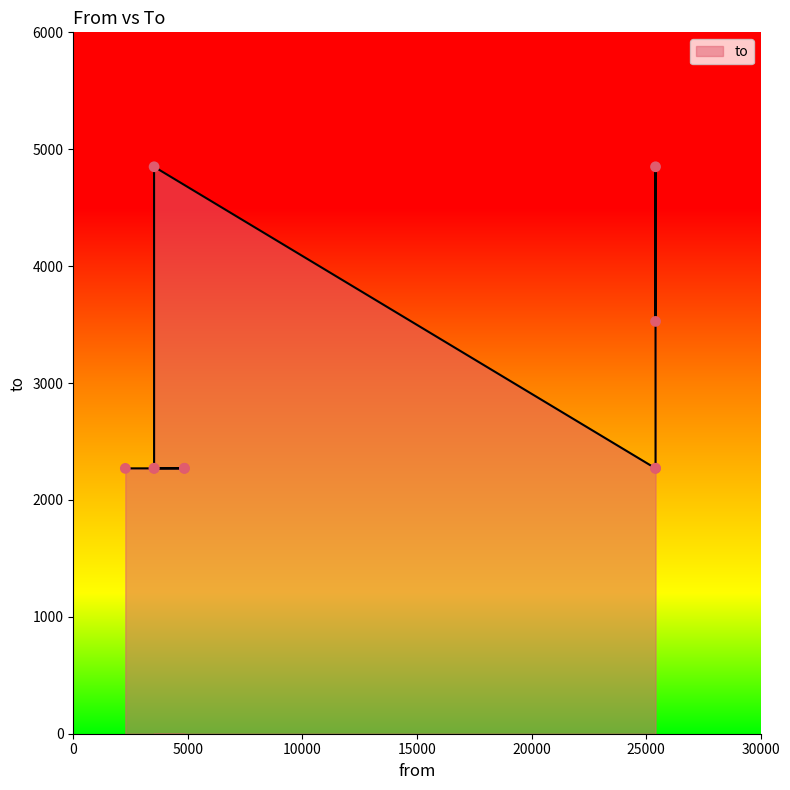

Approximately how many times larger is the value at 4850 compared to 25411?

0.6